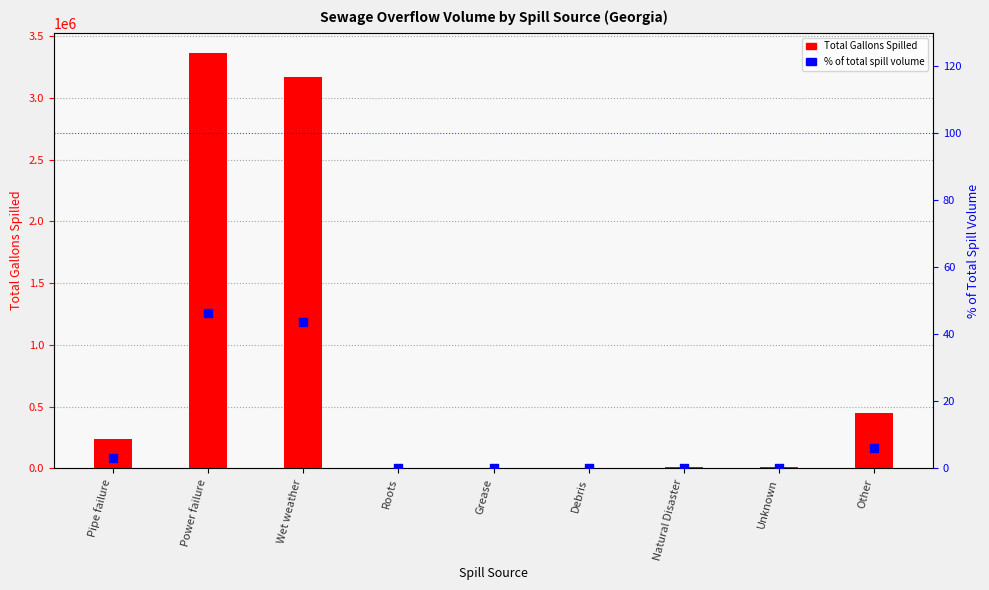

Which series has the largest total across all categories?

Total Gallons Spilled